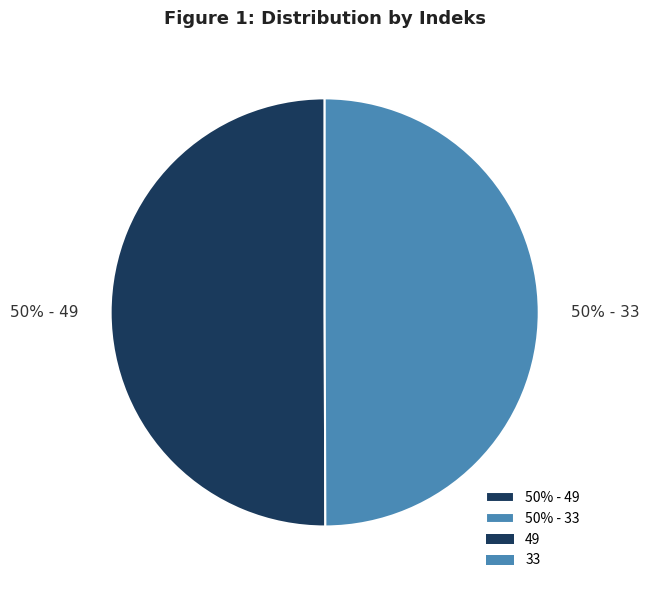

What is the ratio of the value at 50% - 33 to the value at 50% - 49?

1.0